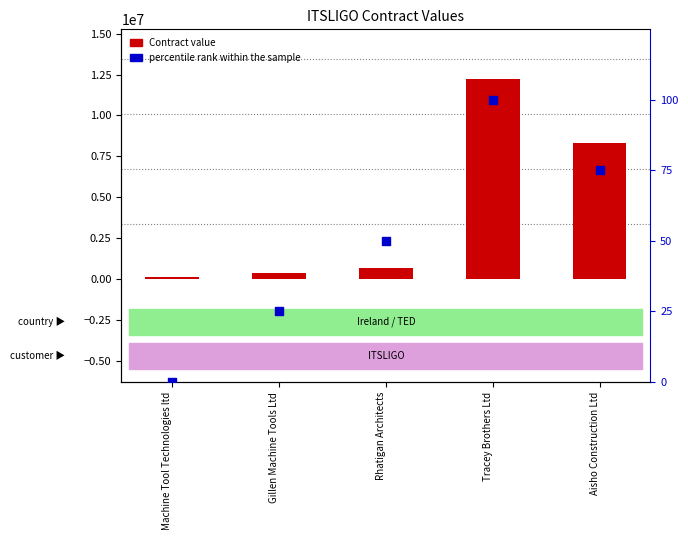

At how many categories does at least one series exceed 8954999?

1